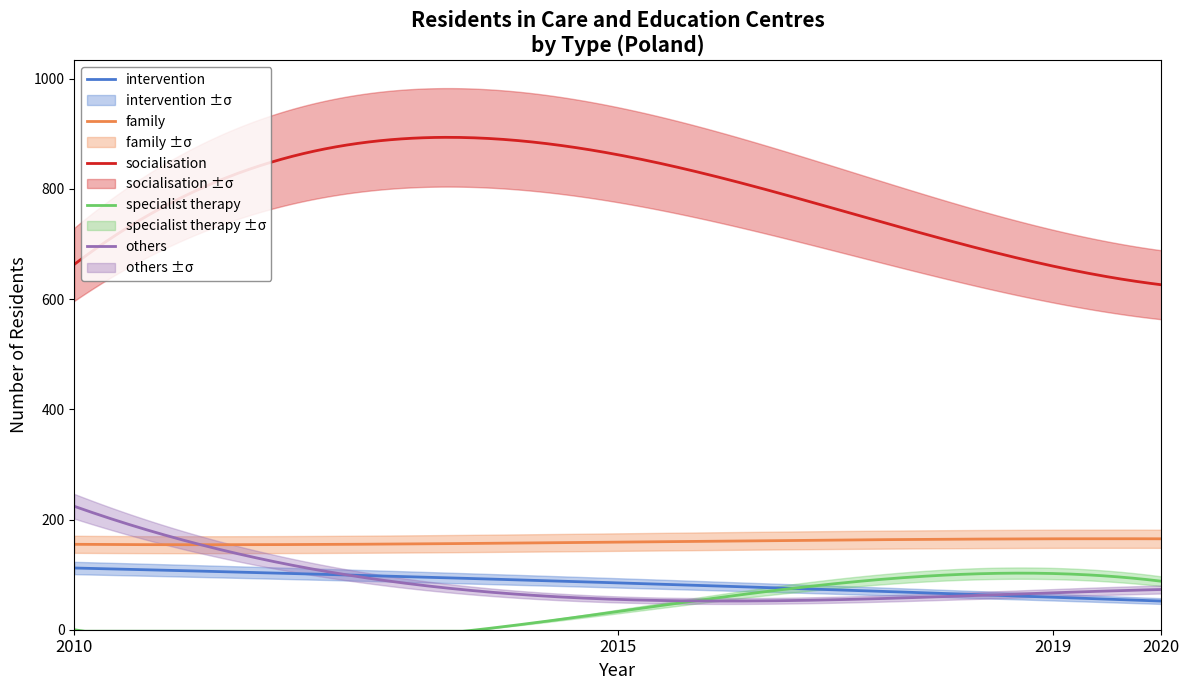

At which category does others reach its first local valley?

2015